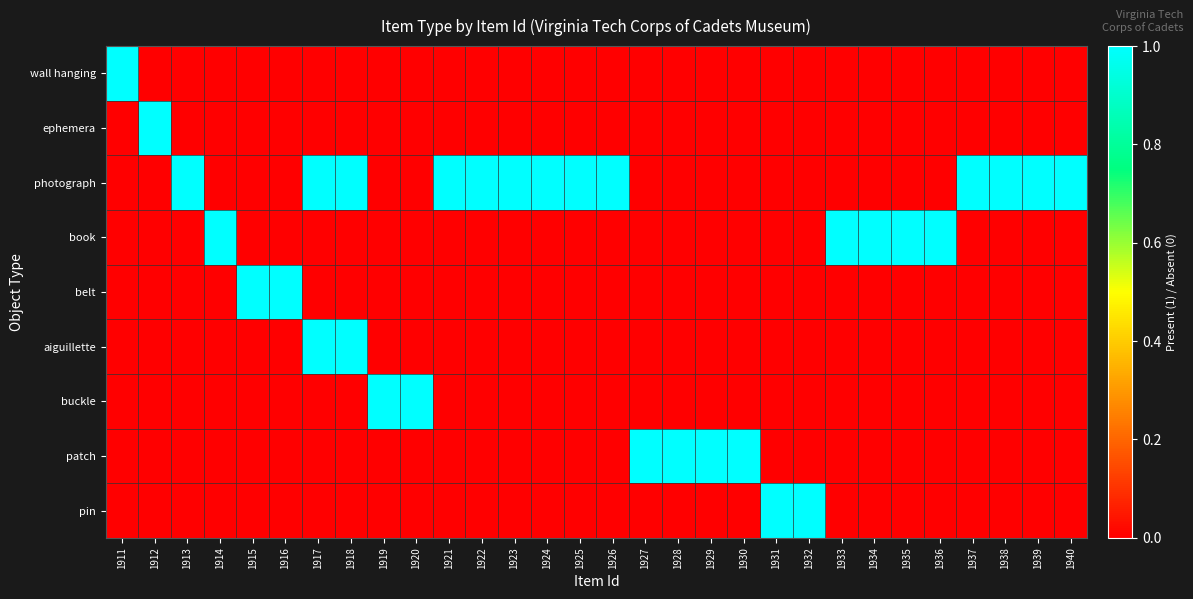

Reading left to right, list all the values displayed in this chart.

wall hanging: 1911=1	1912=0	1913=0	1914=0	1915=0	1916=0	1917=0	1918=0	1919=0	1920=0	1921=0	1922=0	1923=0	1924=0	1925=0	1926=0	1927=0	1928=0	1929=0	1930=0	1931=0	1932=0	1933=0	1934=0	1935=0	1936=0	1937=0	1938=0	1939=0	1940=0
ephemera: 1911=0	1912=1	1913=0	1914=0	1915=0	1916=0	1917=0	1918=0	1919=0	1920=0	1921=0	1922=0	1923=0	1924=0	1925=0	1926=0	1927=0	1928=0	1929=0	1930=0	1931=0	1932=0	1933=0	1934=0	1935=0	1936=0	1937=0	1938=0	1939=0	1940=0
photograph: 1911=0	1912=0	1913=1	1914=0	1915=0	1916=0	1917=1	1918=1	1919=0	1920=0	1921=1	1922=1	1923=1	1924=1	1925=1	1926=1	1927=0	1928=0	1929=0	1930=0	1931=0	1932=0	1933=0	1934=0	1935=0	1936=0	1937=1	1938=1	1939=1	1940=1
book: 1911=0	1912=0	1913=0	1914=1	1915=0	1916=0	1917=0	1918=0	1919=0	1920=0	1921=0	1922=0	1923=0	1924=0	1925=0	1926=0	1927=0	1928=0	1929=0	1930=0	1931=0	1932=0	1933=1	1934=1	1935=1	1936=1	1937=0	1938=0	1939=0	1940=0
belt: 1911=0	1912=0	1913=0	1914=0	1915=1	1916=1	1917=0	1918=0	1919=0	1920=0	1921=0	1922=0	1923=0	1924=0	1925=0	1926=0	1927=0	1928=0	1929=0	1930=0	1931=0	1932=0	1933=0	1934=0	1935=0	1936=0	1937=0	1938=0	1939=0	1940=0
aiguillette: 1911=0	1912=0	1913=0	1914=0	1915=0	1916=0	1917=1	1918=1	1919=0	1920=0	1921=0	1922=0	1923=0	1924=0	1925=0	1926=0	1927=0	1928=0	1929=0	1930=0	1931=0	1932=0	1933=0	1934=0	1935=0	1936=0	1937=0	1938=0	1939=0	1940=0
buckle: 1911=0	1912=0	1913=0	1914=0	1915=0	1916=0	1917=0	1918=0	1919=1	1920=1	1921=0	1922=0	1923=0	1924=0	1925=0	1926=0	1927=0	1928=0	1929=0	1930=0	1931=0	1932=0	1933=0	1934=0	1935=0	1936=0	1937=0	1938=0	1939=0	1940=0
patch: 1911=0	1912=0	1913=0	1914=0	1915=0	1916=0	1917=0	1918=0	1919=0	1920=0	1921=0	1922=0	1923=0	1924=0	1925=0	1926=0	1927=1	1928=1	1929=1	1930=1	1931=0	1932=0	1933=0	1934=0	1935=0	1936=0	1937=0	1938=0	1939=0	1940=0
pin: 1911=0	1912=0	1913=0	1914=0	1915=0	1916=0	1917=0	1918=0	1919=0	1920=0	1921=0	1922=0	1923=0	1924=0	1925=0	1926=0	1927=0	1928=0	1929=0	1930=0	1931=1	1932=1	1933=0	1934=0	1935=0	1936=0	1937=0	1938=0	1939=0	1940=0